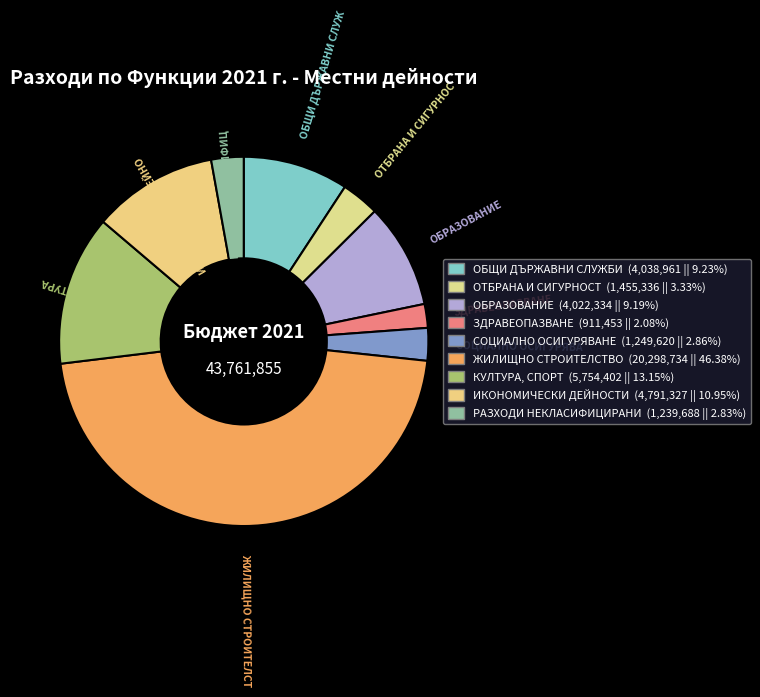

To the nearest percent, what percentage of the pie is ЗДРАВЕОПАЗВАНЕ?

2%